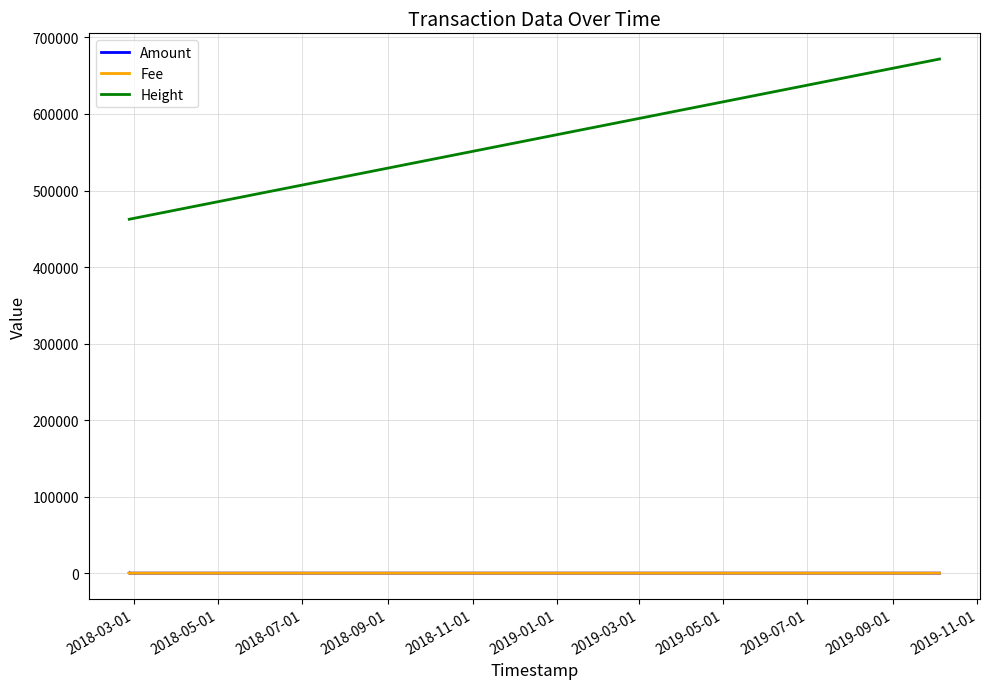

What is the lowest value of the Height series?

462451.0